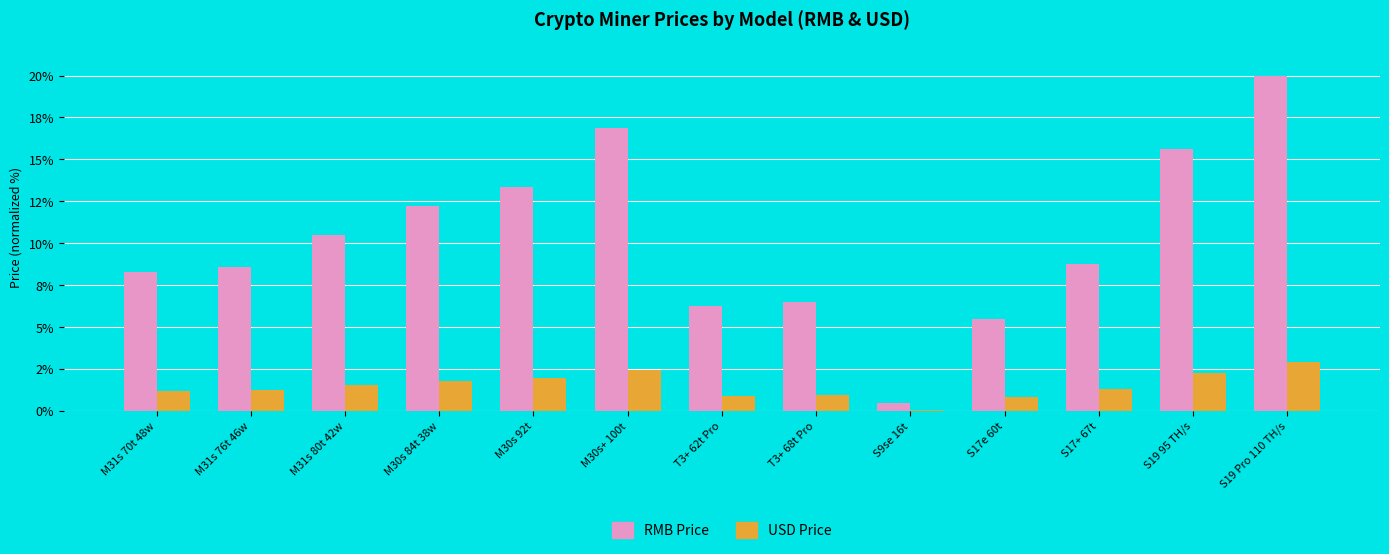

What is the maximum value shown in the chart?

20.0